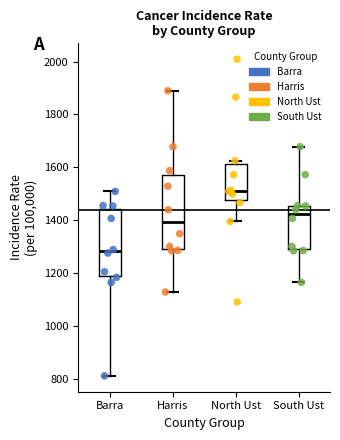

Reading left to right, read every box against the y-axis: the position of its median line, the range the box covers, and the ends of its whiskers. The values are not printed on the chart, so give them approximately, as read against the axis.

Barra: median 1280, box 1200 to 1440, whiskers 820 to 1500
Harris: median 1400, box 1300 to 1580, whiskers 1120 to 1880
North Ust: median 1520, box 1480 to 1620, whiskers 1400 to 1620 (just above the box's upper edge)
South Ust: median 1420, box 1300 to 1460, whiskers 1160 to 1680